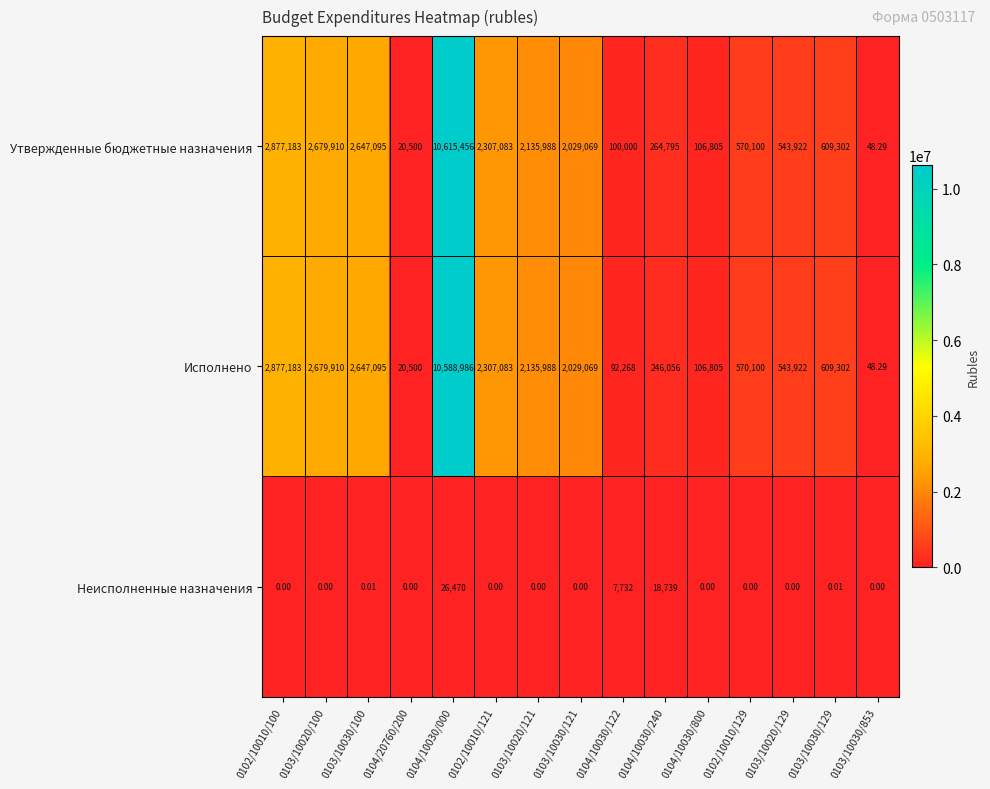

Which series has the largest range (max minus min)?

Утвержденные бюджетные назначения